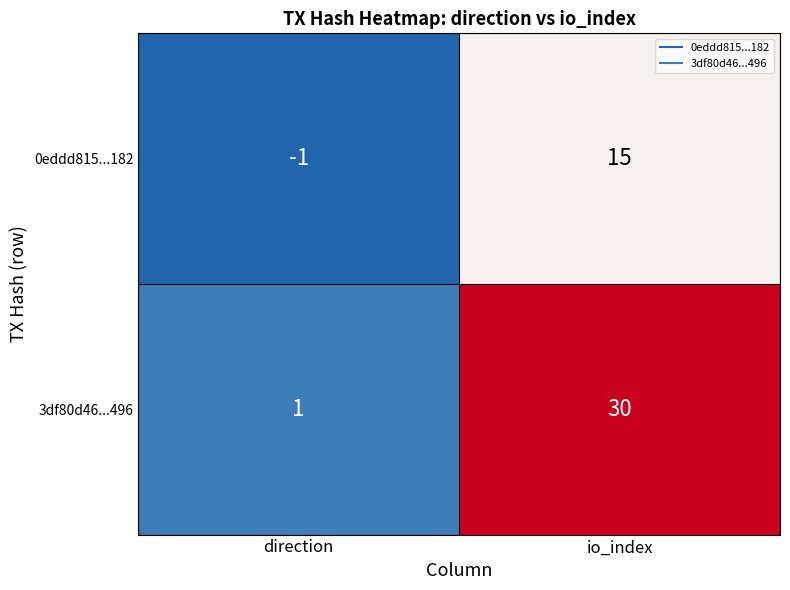

What value does the 3df80d46...496 series have at io_index, to the nearest 10?

30